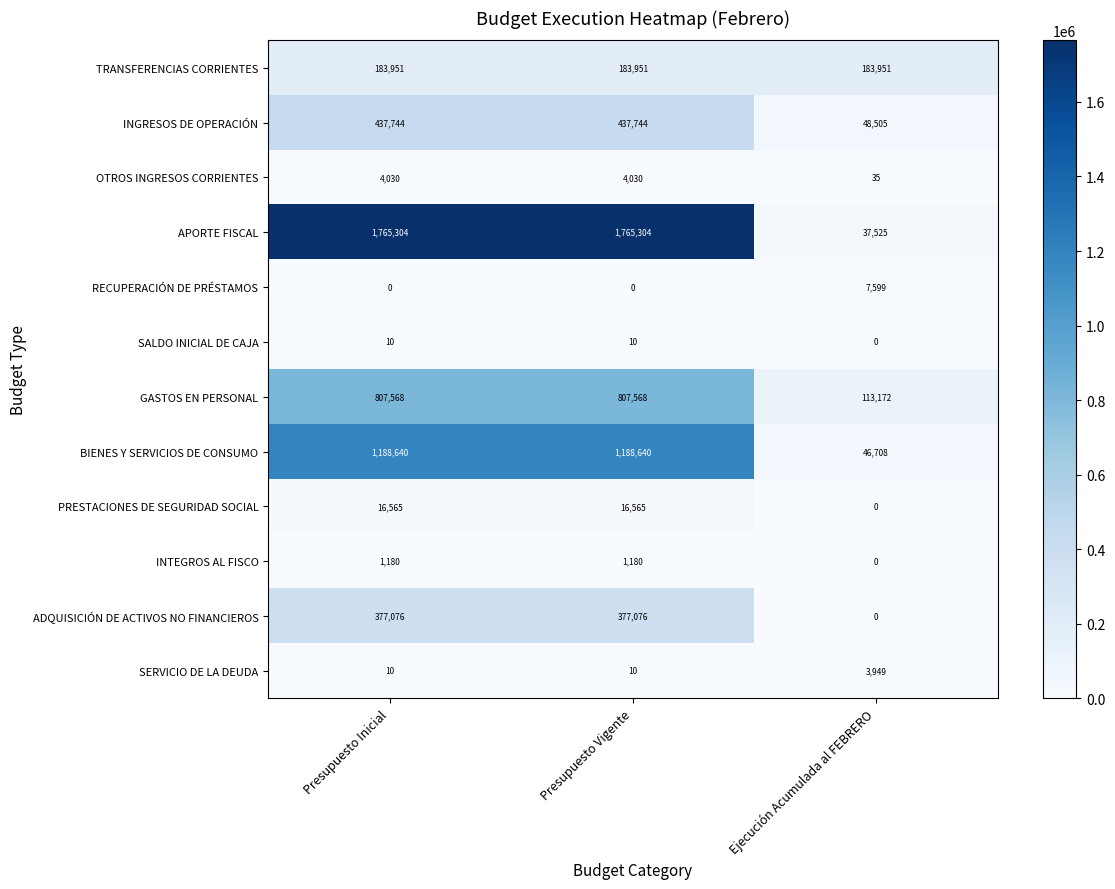

Count the number of categories in the chart.

3